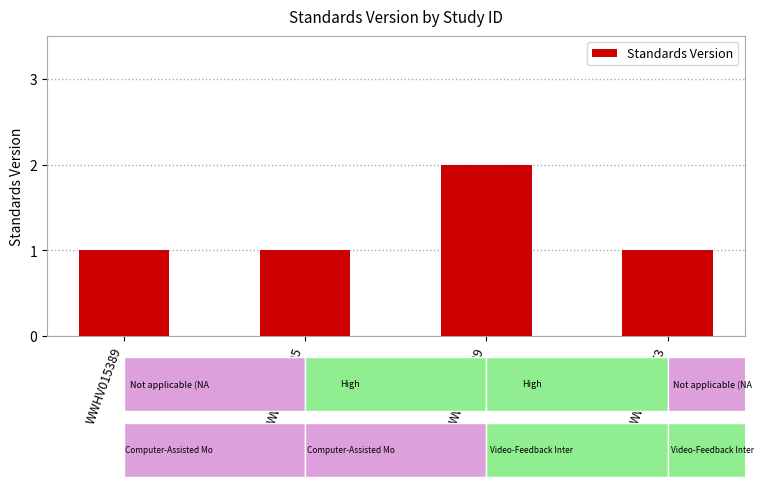

Reading left to right, transcribe all the data shown in this chart.

WWHV015389=1	WWHV026095=1	WWHV047989=2	WWHV069773=1